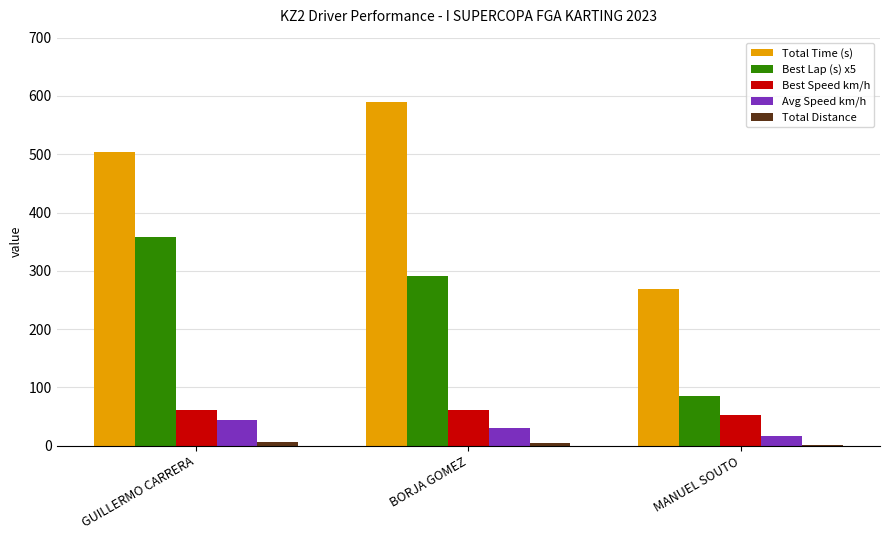

Which series has the widest spread of values?

Total Time (s)